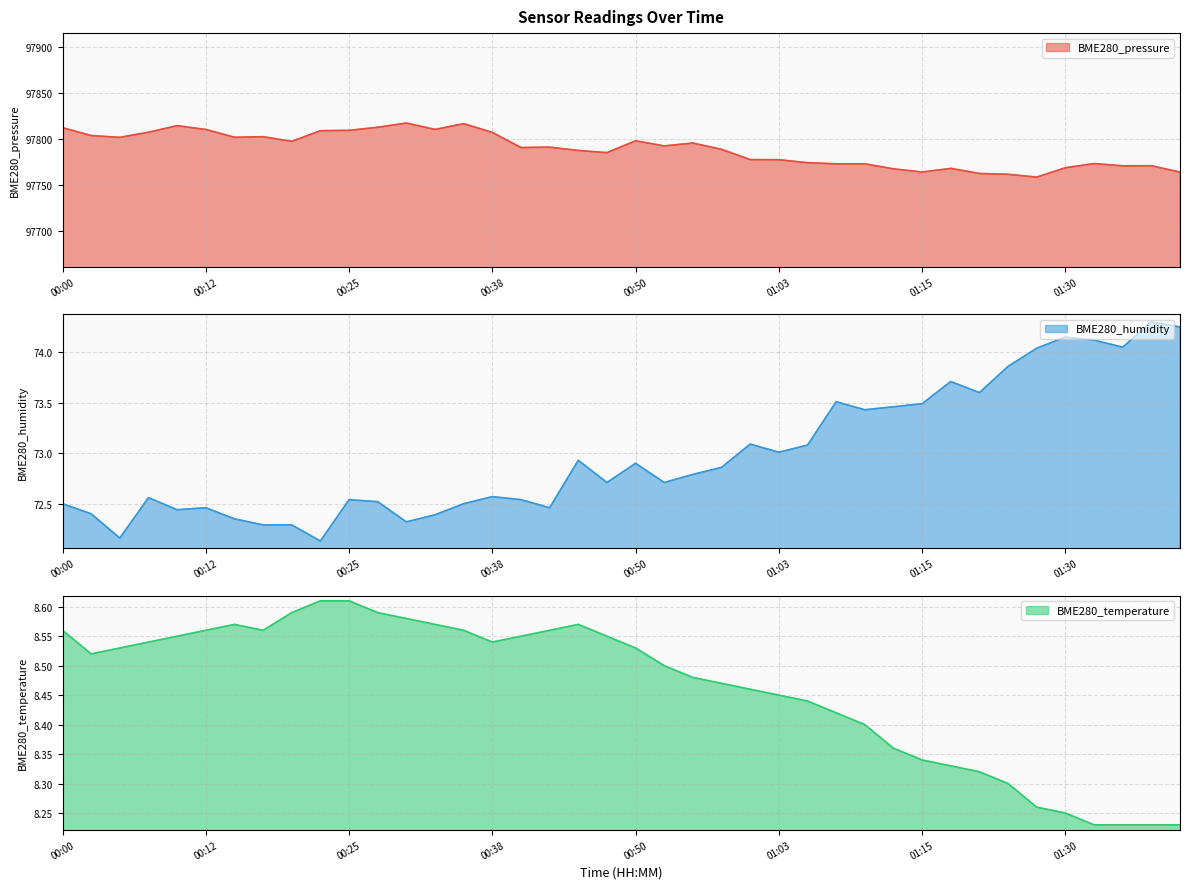

True or false: BME280_pressure and BME280_humidity cross at least once.

False